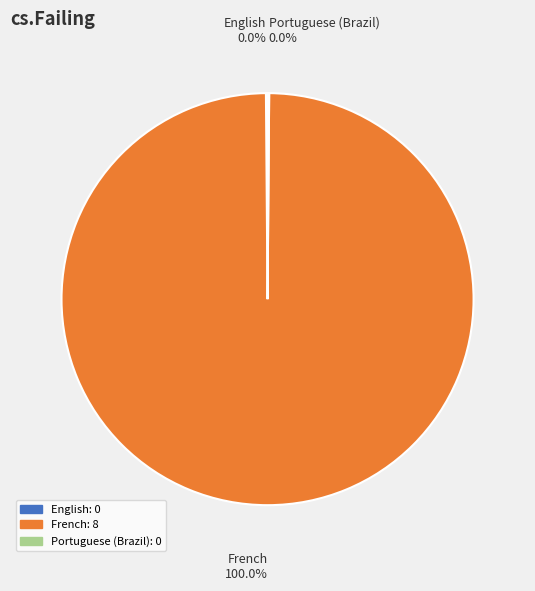

To the nearest percent, what is the difference between the English and French slice percentages?

100%